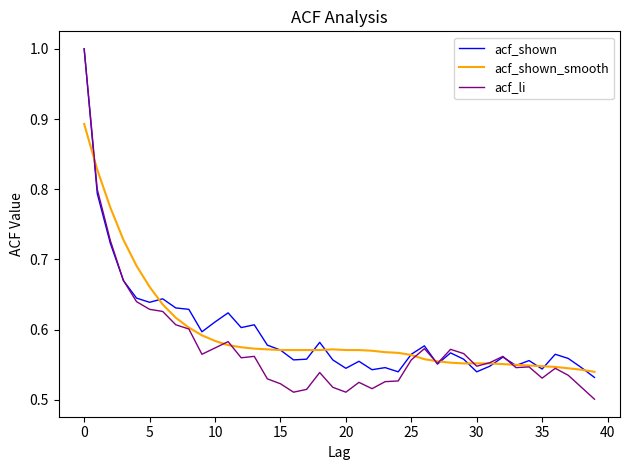

Which series has the widest spread of values?

acf_li